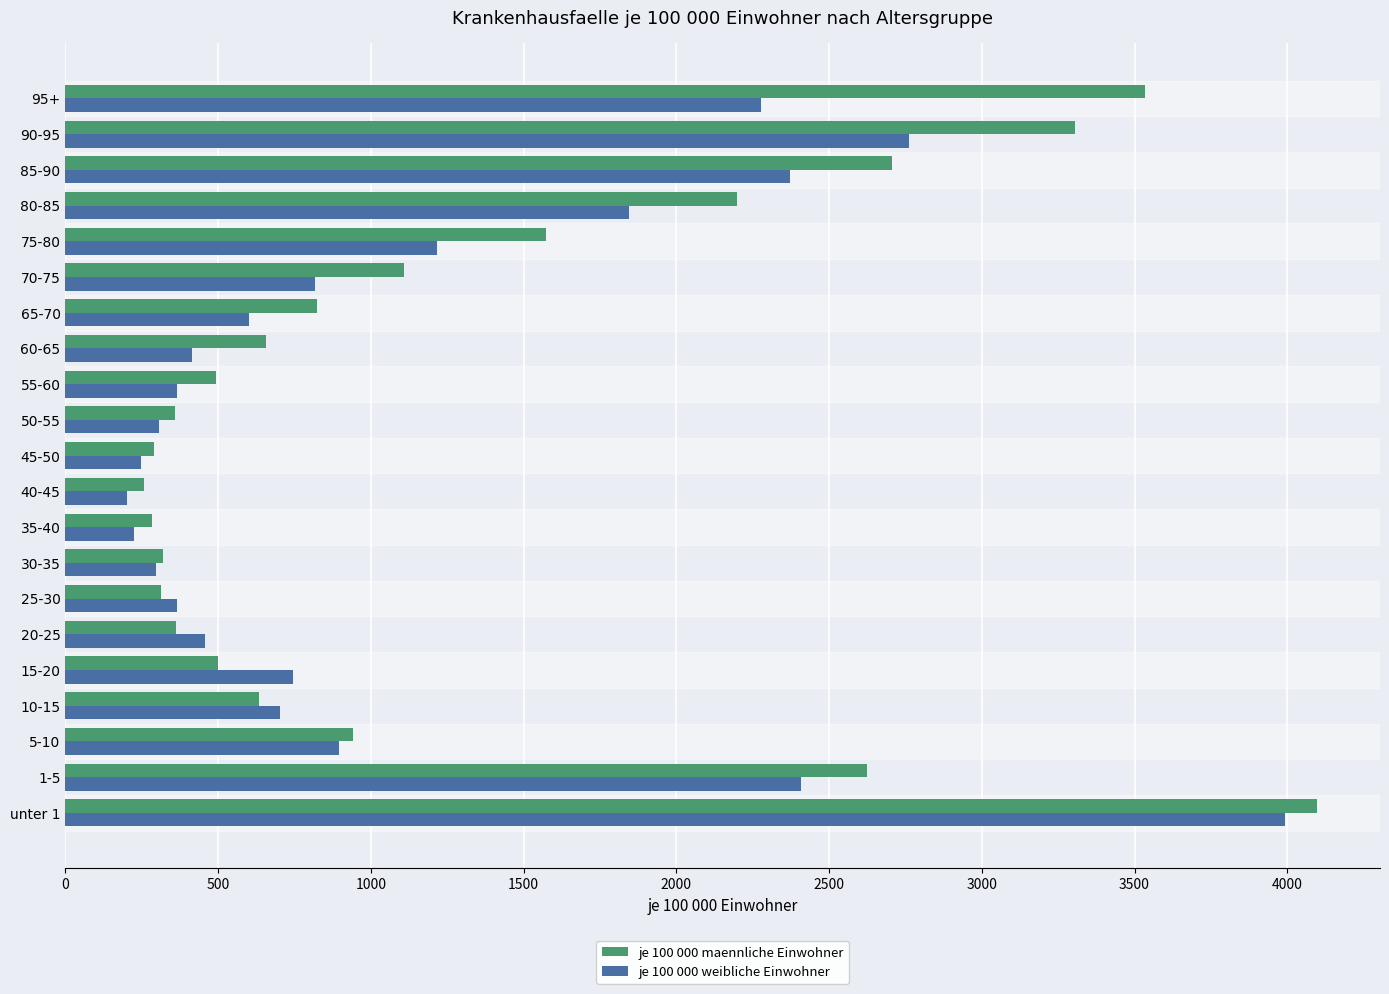

What is the average value of the je 100 000 weibliche Einwohner series?

1119.3